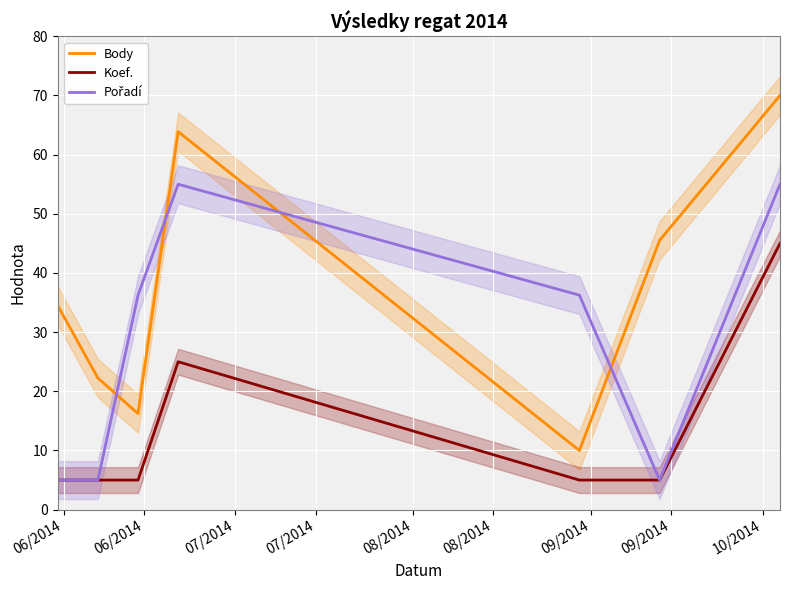

True or false: Body and Koef. intersect in this chart.

False